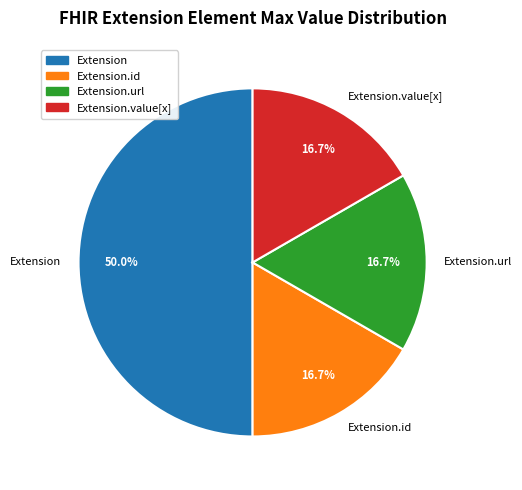

What percentage is NOT represented by Extension?

50.0%